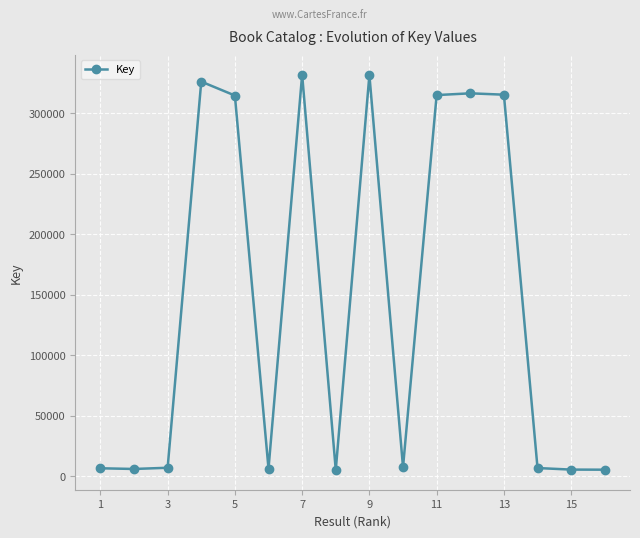

What is the maximum value shown in the chart?

331778